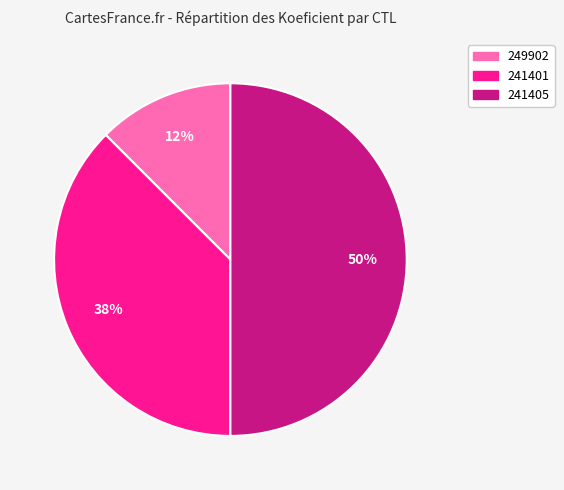

To the nearest percent, what percentage of the pie is 241405?

50%